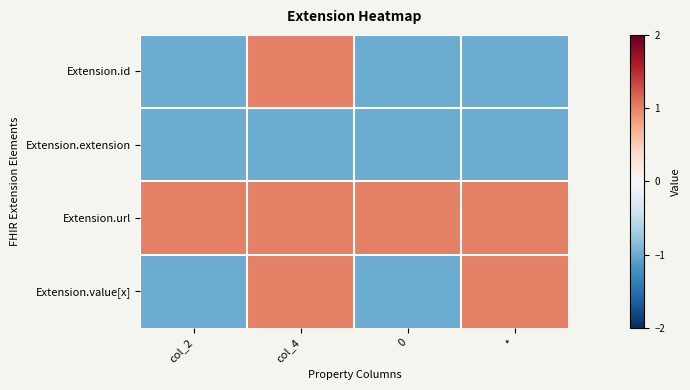

At which category is the sum across all series the highest?

col_4